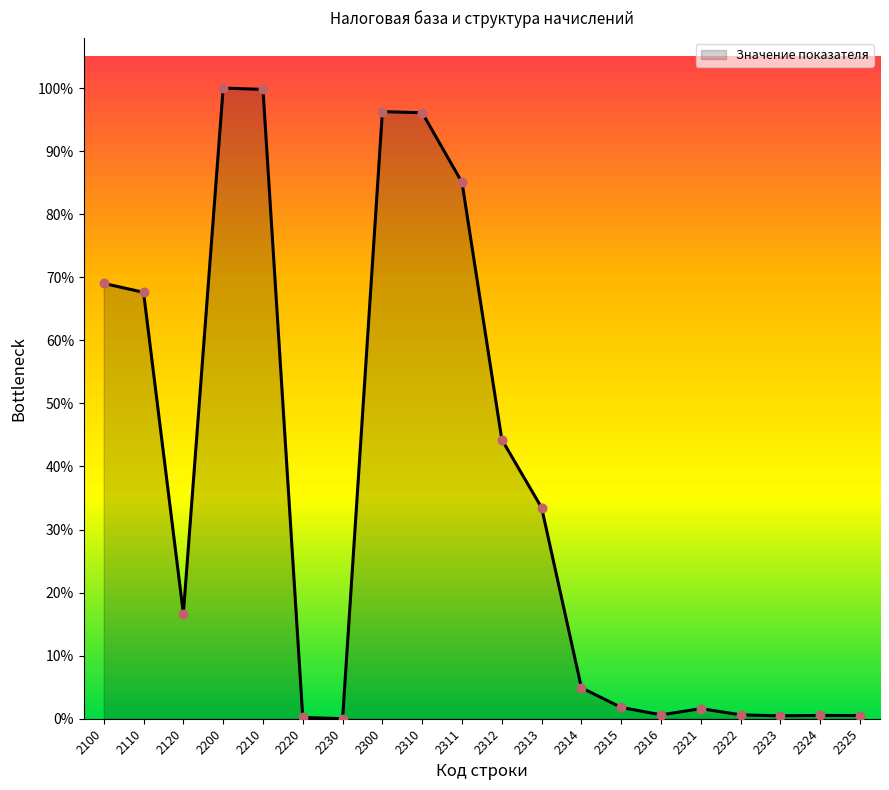

What is the change in value from 2321 to 2322?

-2821.0